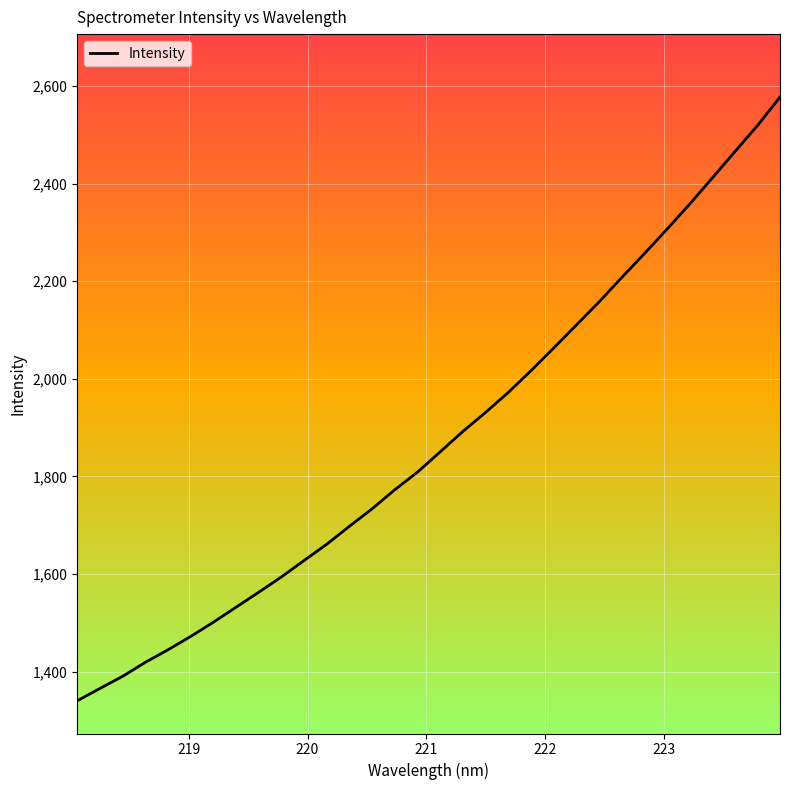

What is the smallest value displayed?

1340.4